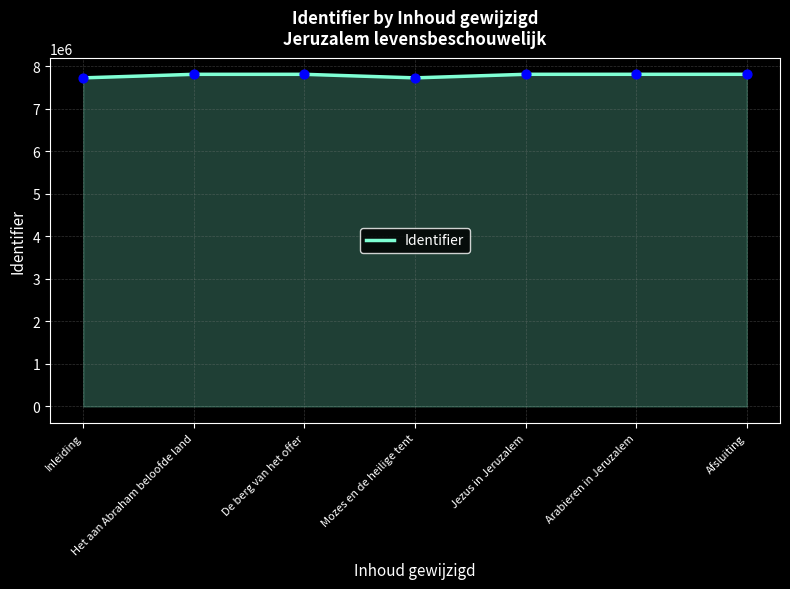

What is the change in value from De berg van het offer to Afsluiting?

+367